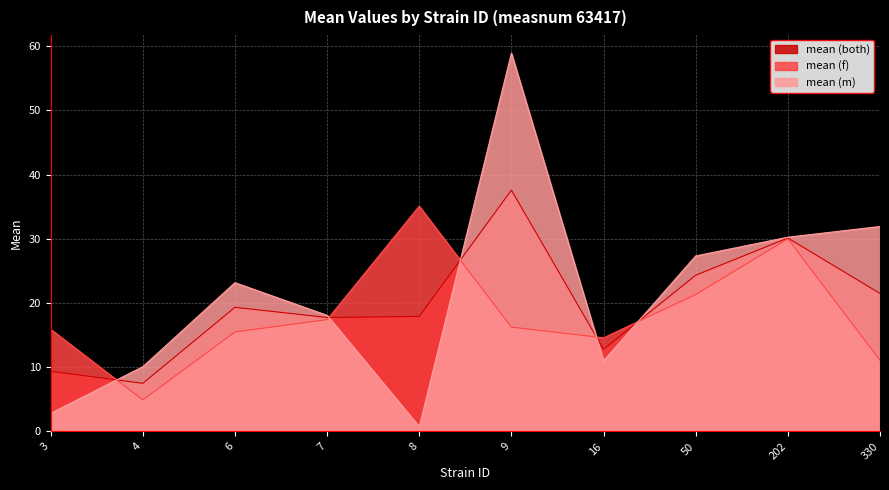

What is the lowest value of the mean (both) series?

7.5